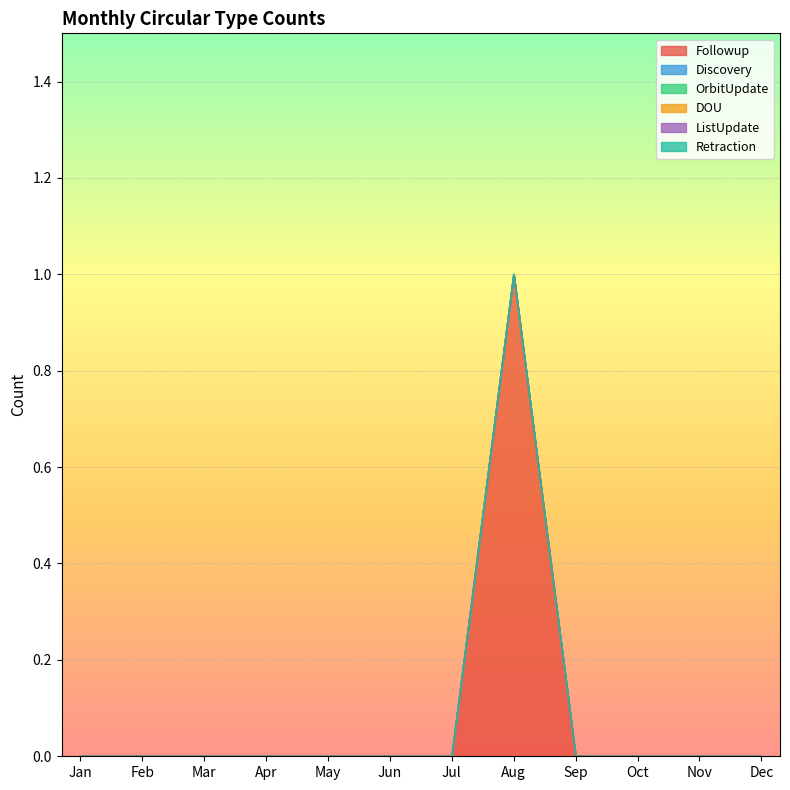

True or false: DOU and ListUpdate intersect in this chart.

False